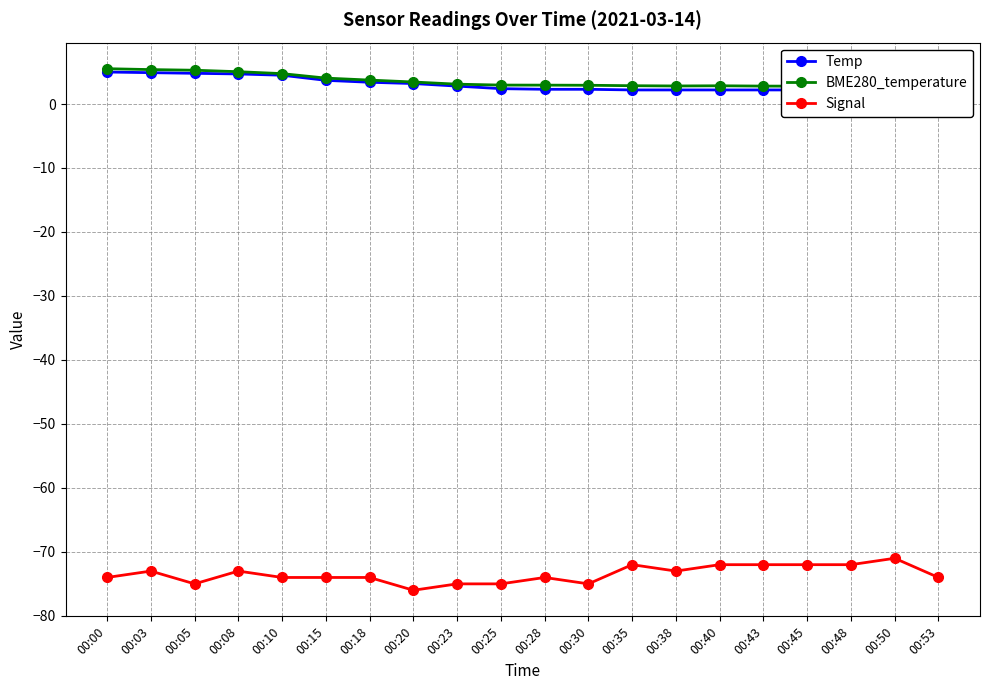

How many lines are shown in the chart?

3